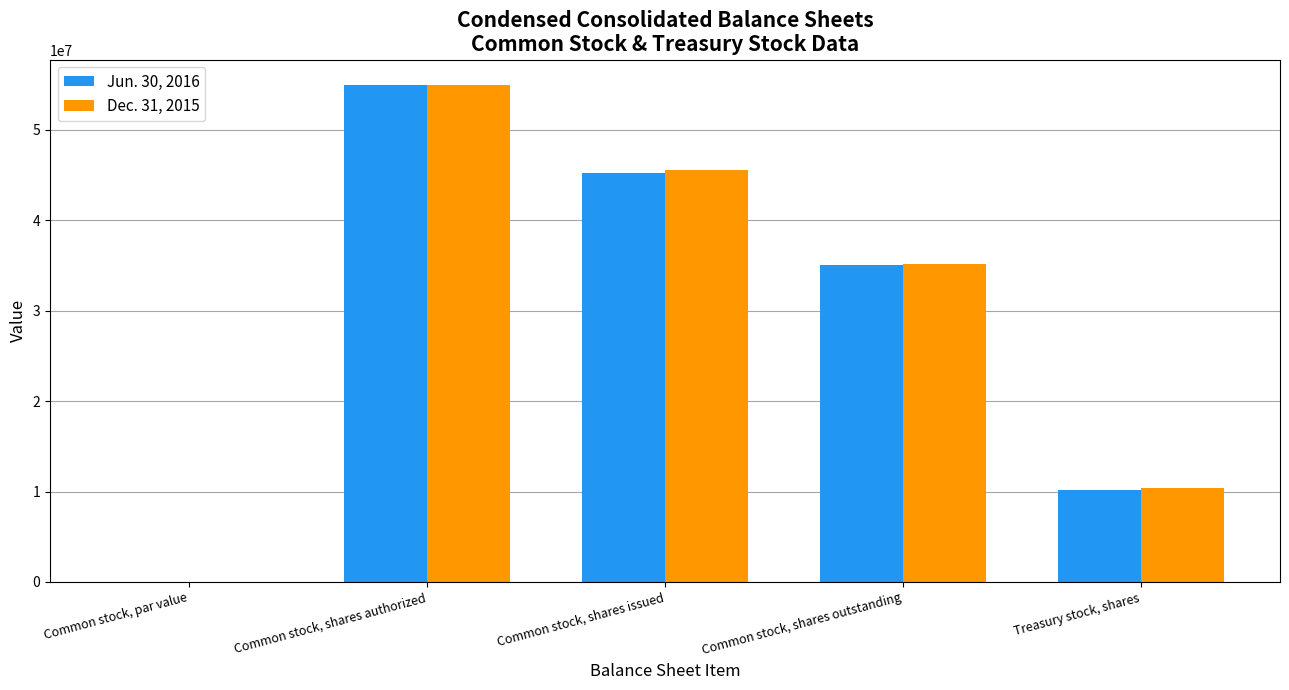

The Dec. 31, 2015 series shows 0.0 at Common stock, par value. True or false?

True